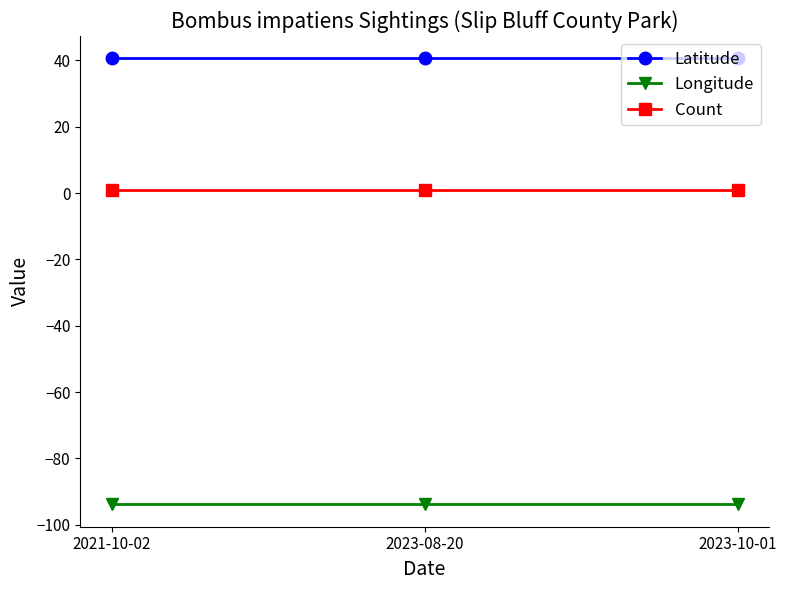

Reading right to left, transcribe all the data shown in this chart.

Latitude: 2023-10-01=40.7	2023-08-20=40.7	2021-10-02=40.7
Longitude: 2023-10-01=-93.8	2023-08-20=-93.8	2021-10-02=-93.8
Count: 2023-10-01=1.0	2023-08-20=1.0	2021-10-02=1.0